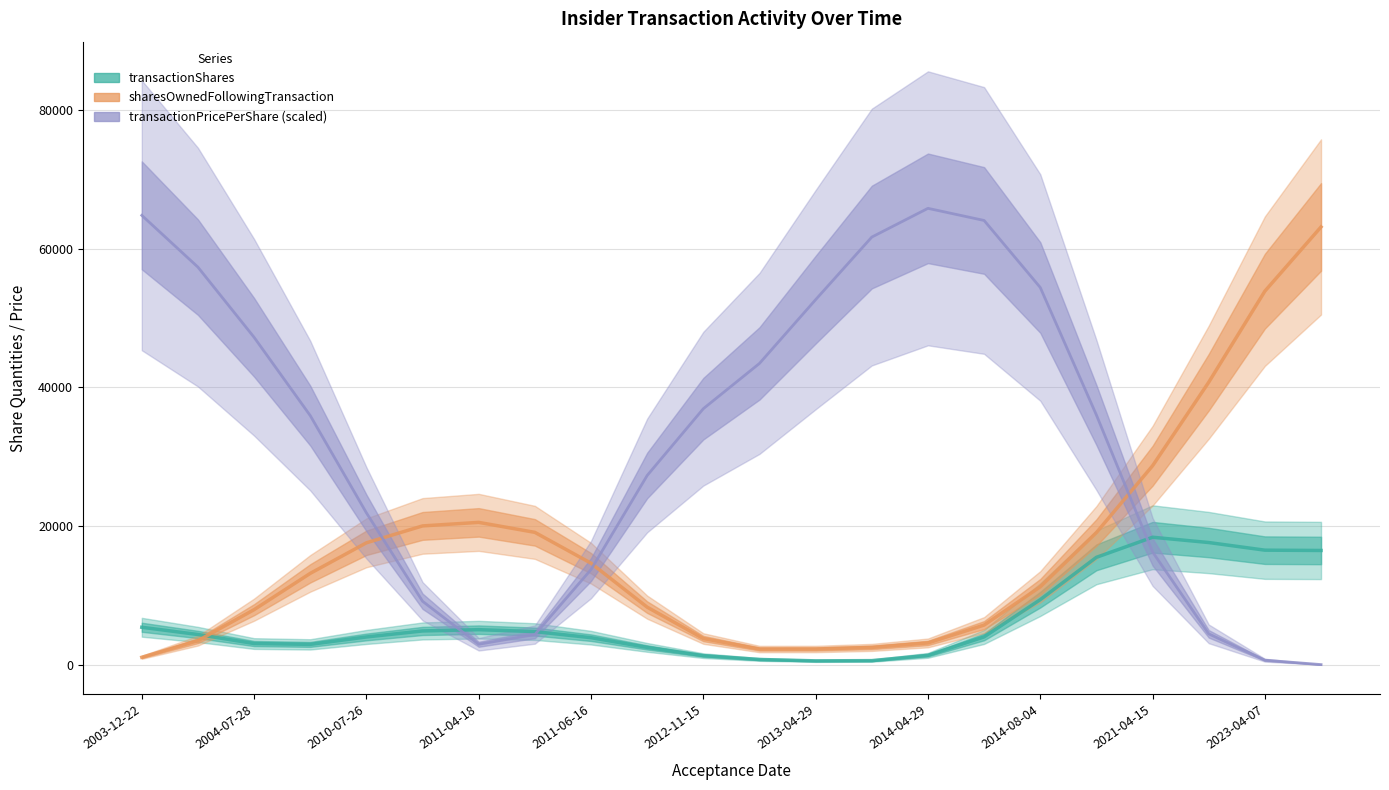

Rank the series at 11 from lowest to highest value.

transactionShares, sharesOwnedFollowingTransaction, transactionPricePerShare (scaled)